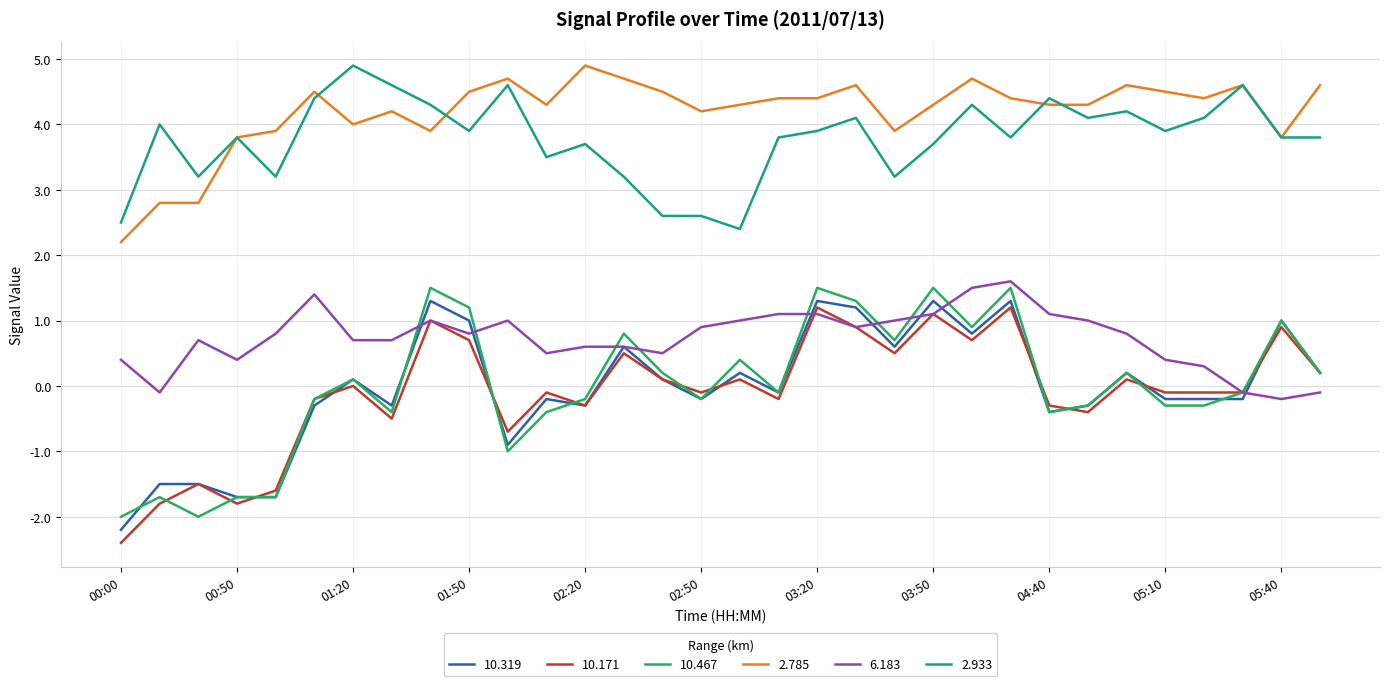

True or false: 2.785 and 10.171 cross at least once.

False